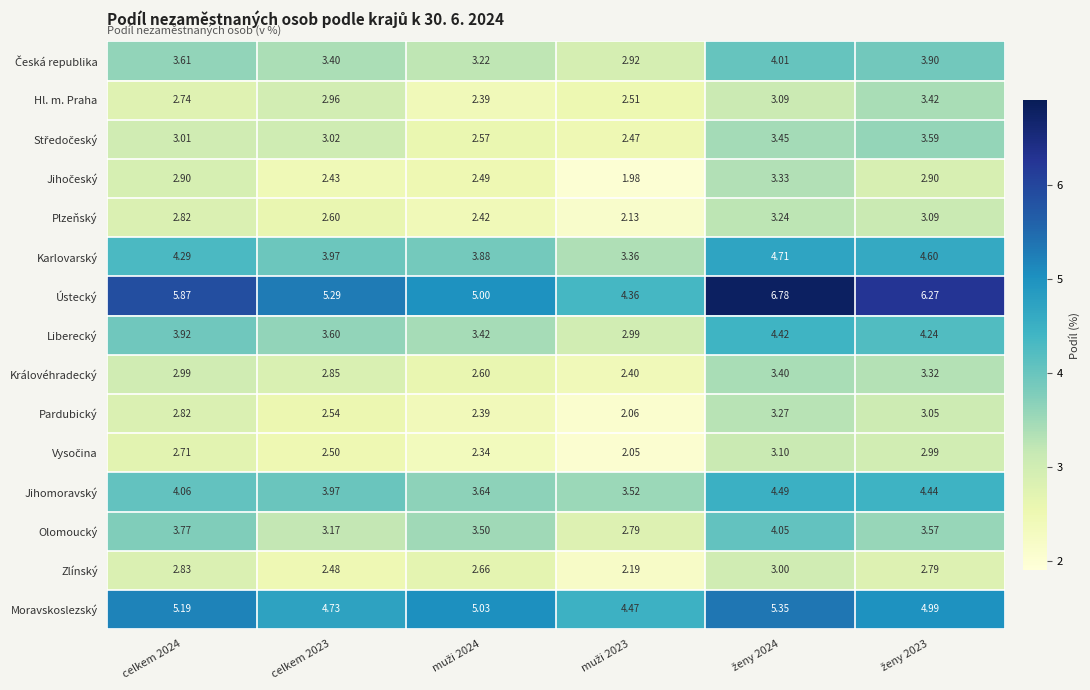

Which series has the largest total across all categories?

Ústecký